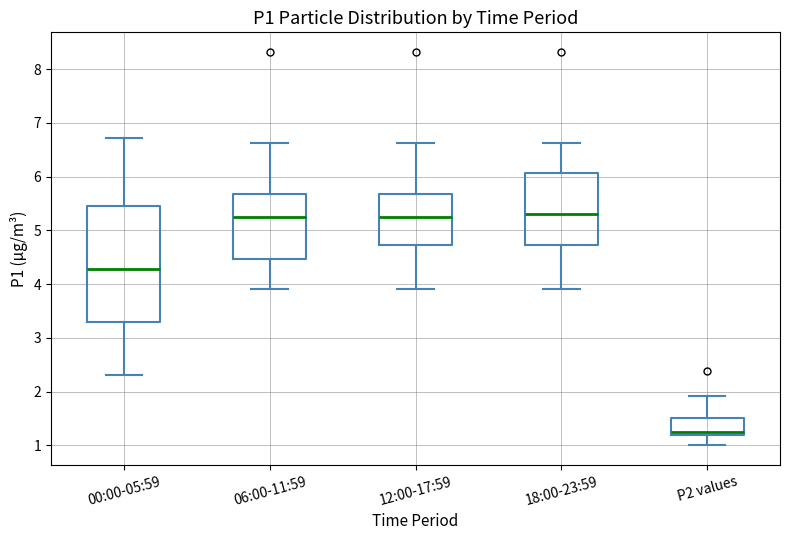

Where does the upper whisker of the box for 18:00-23:59 end on the y-axis? The values are not printed on the chart, so give them approximately, as read against the axis.

6.6